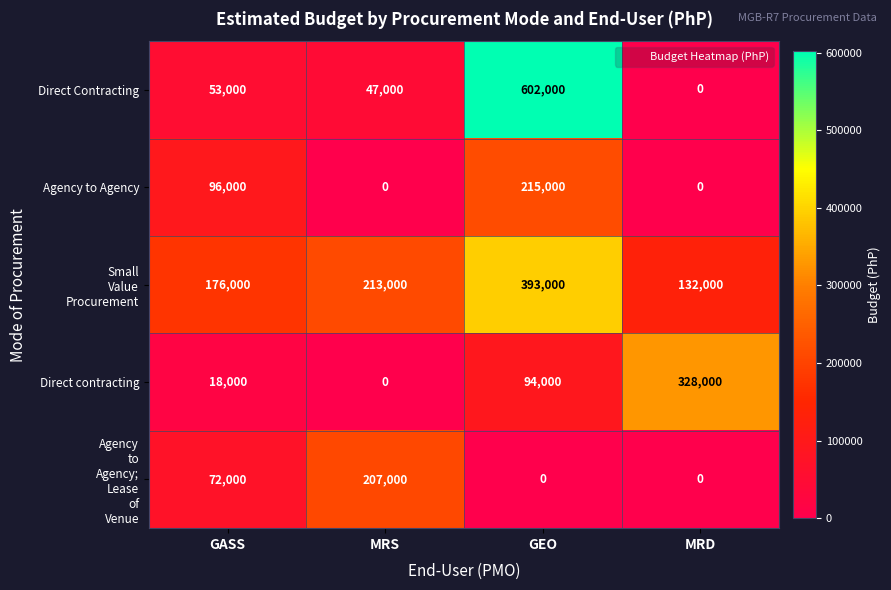

What is the total value across all series at MRS?

467000